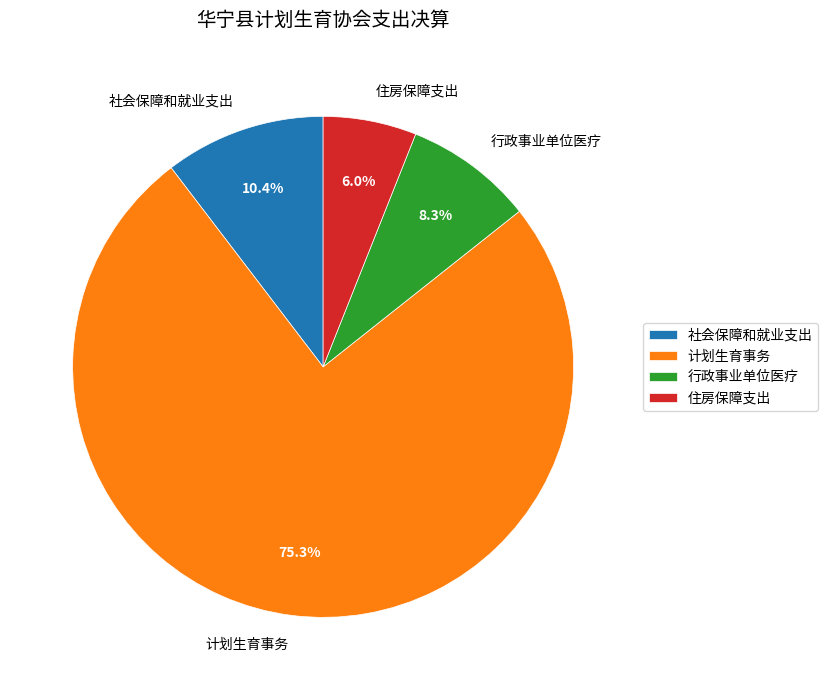

Which category has the smallest portion of the pie?

住房保障支出